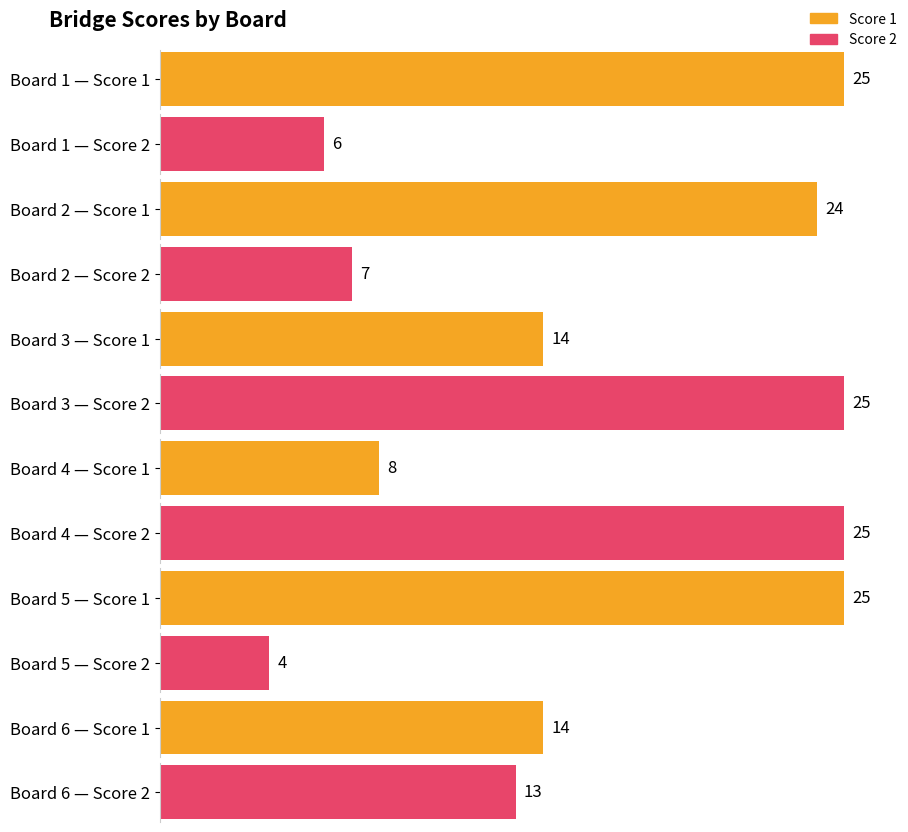

What is the smallest value displayed?

4